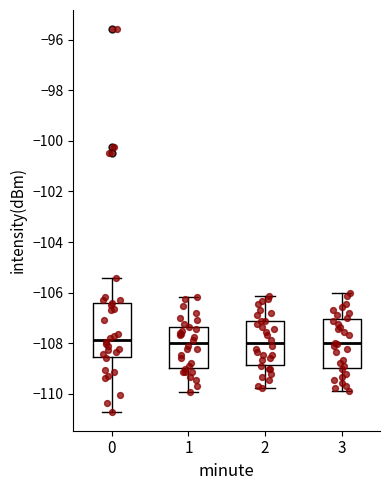

Where is the lower edge of the box at x = 1 on the y-axis? The values are not printed on the chart, so give them approximately, as read against the axis.

-109.0